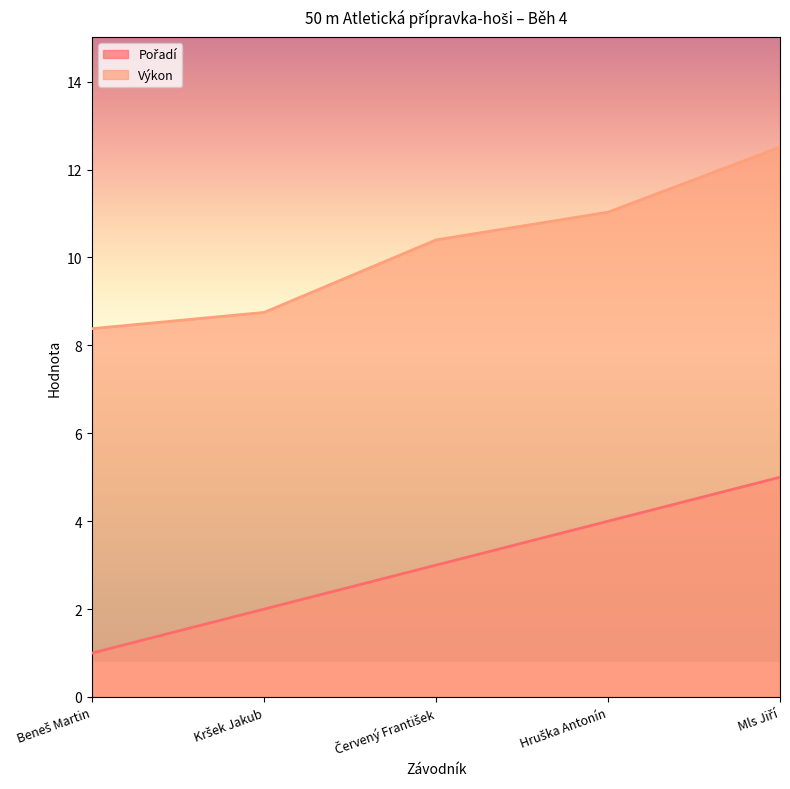

The value of Pořadí at Kršek Jakub is 2.0. True or false?

True